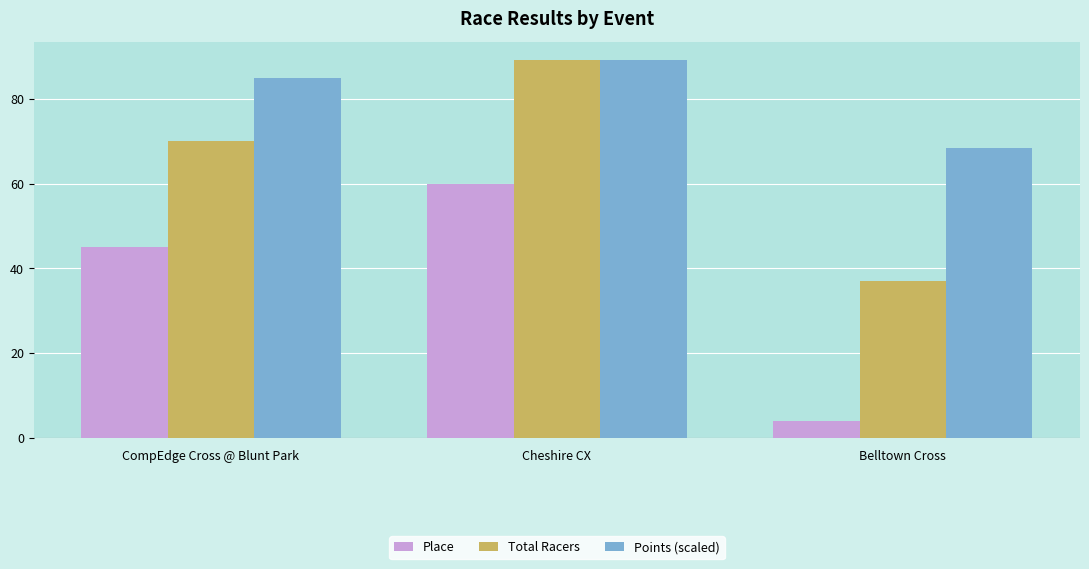

What is the difference between the maximum and second lowest values in the Points (scaled) series?

4.1